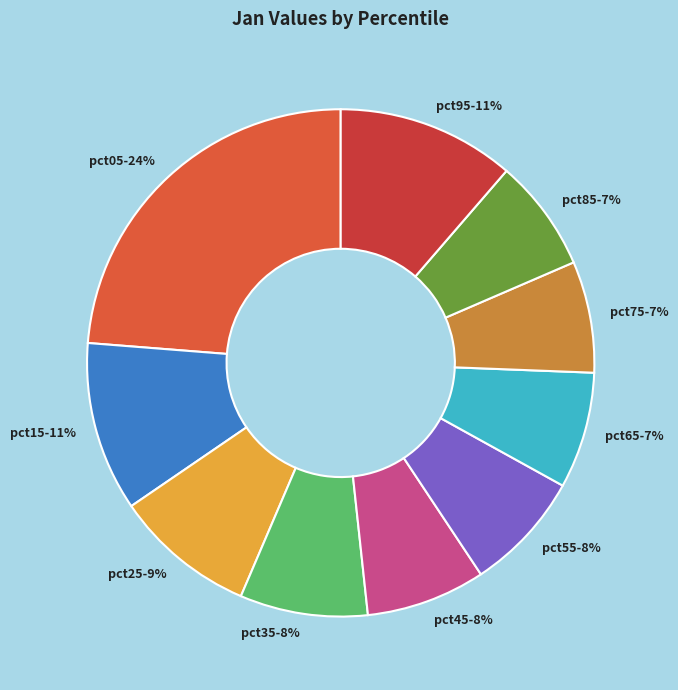

Does pct75-7% account for over 50% of the chart?

No